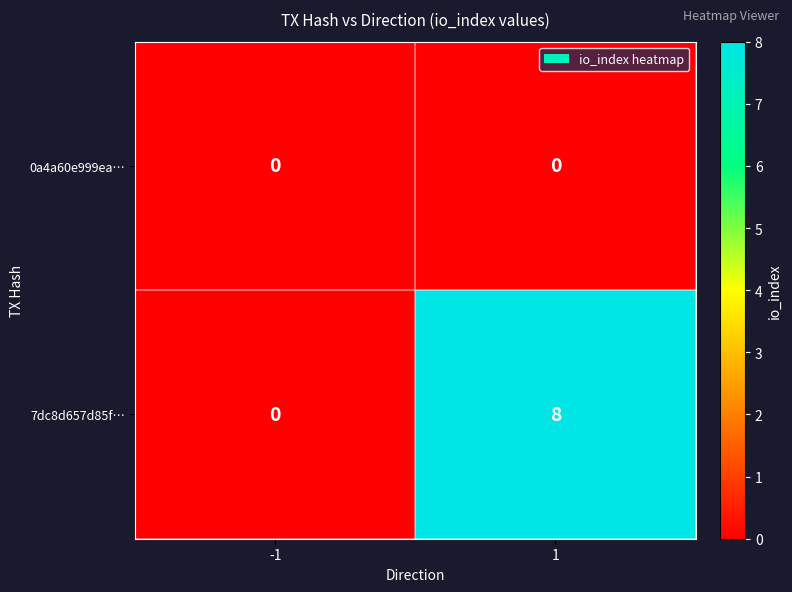

Reading left to right, transcribe all the data shown in this chart.

0a4a60e999ea…: -1=0	1=0
7dc8d657d85f…: -1=0	1=8